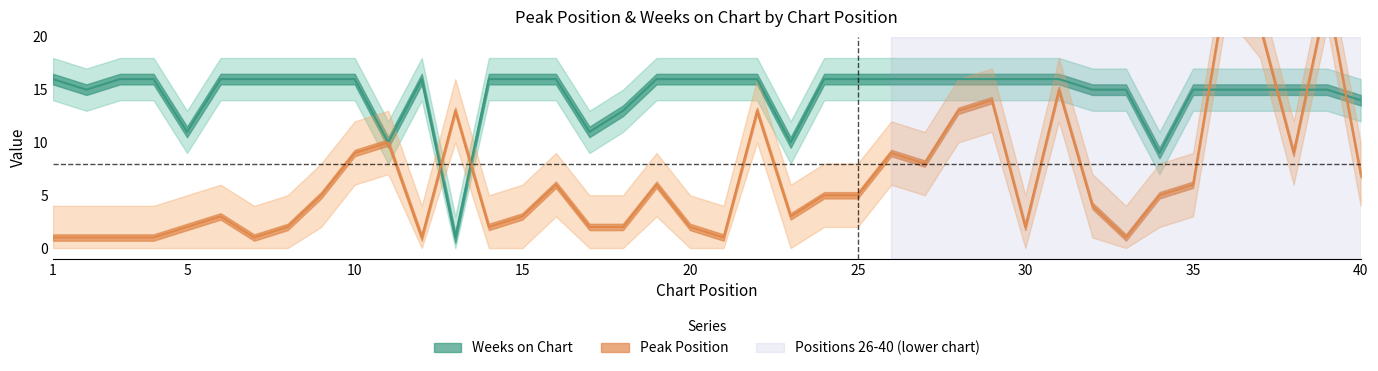

What is the difference between the maximum and second lowest values in the Weeks on Chart series?

7